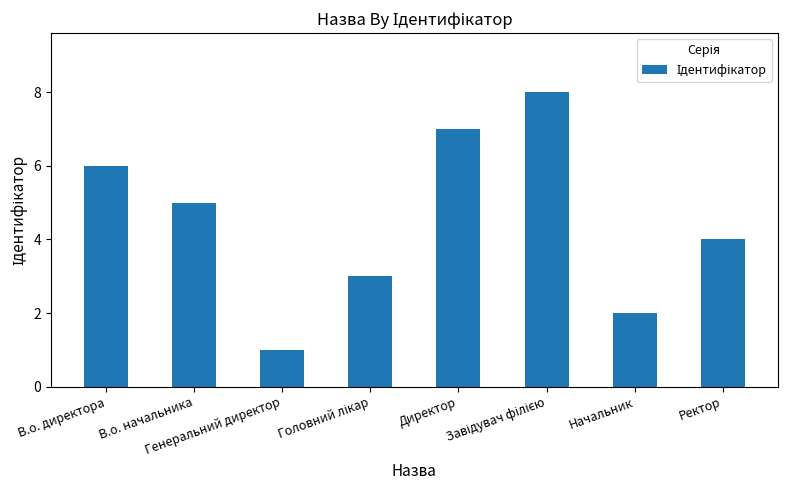

Reading left to right, transcribe all the data shown in this chart.

6	5	1	3	7	8	2	4